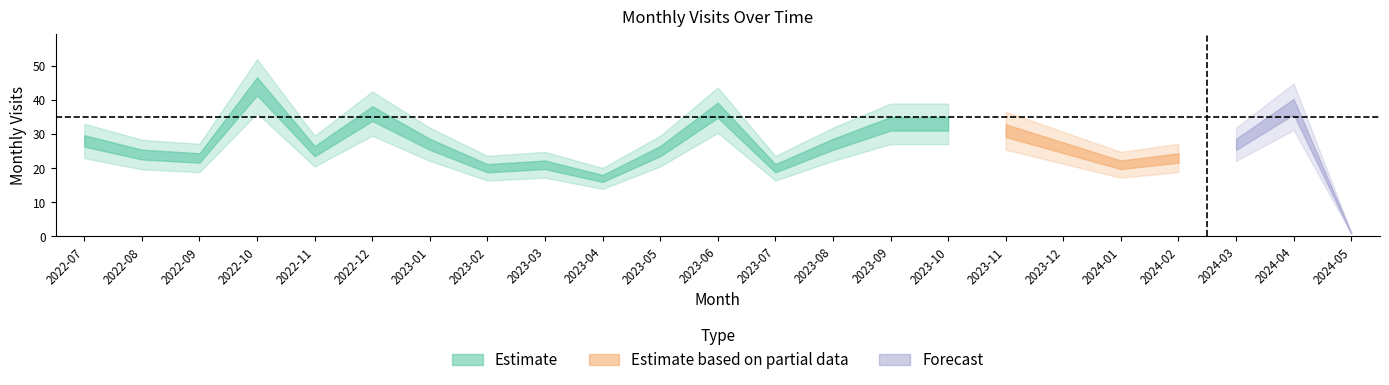

List the labels in order of value, smallest first.

2024-05, 2023-04, 2023-02, 2023-07, 2023-03, 2024-01, 2022-09, 2024-02, 2022-08, 2022-11, 2023-05, 2023-12, 2023-01, 2023-08, 2024-03, 2022-07, 2023-11, 2023-09, 2023-10, 2022-12, 2023-06, 2024-04, 2022-10